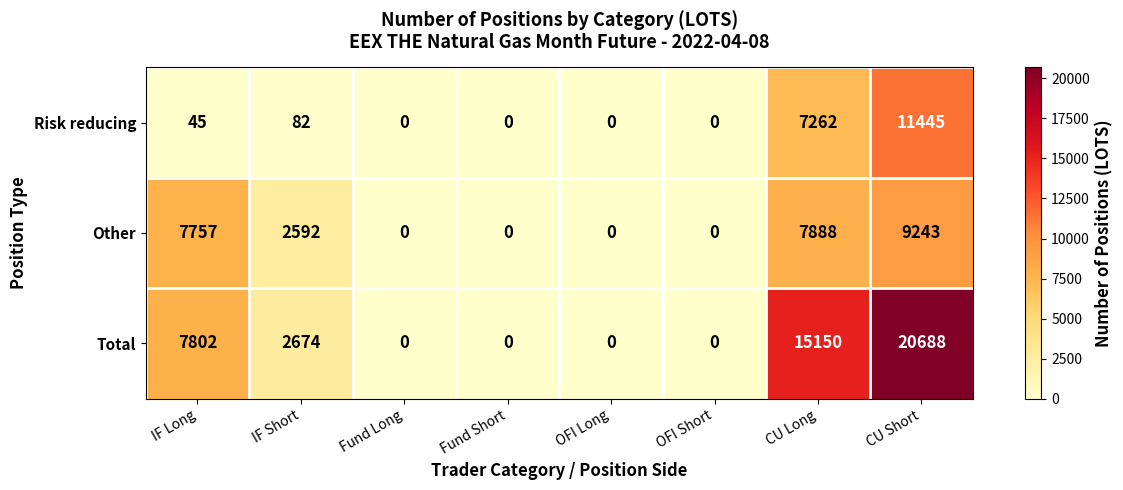

List the series in order of their overall mean, lowest first.

Risk reducing, Other, Total